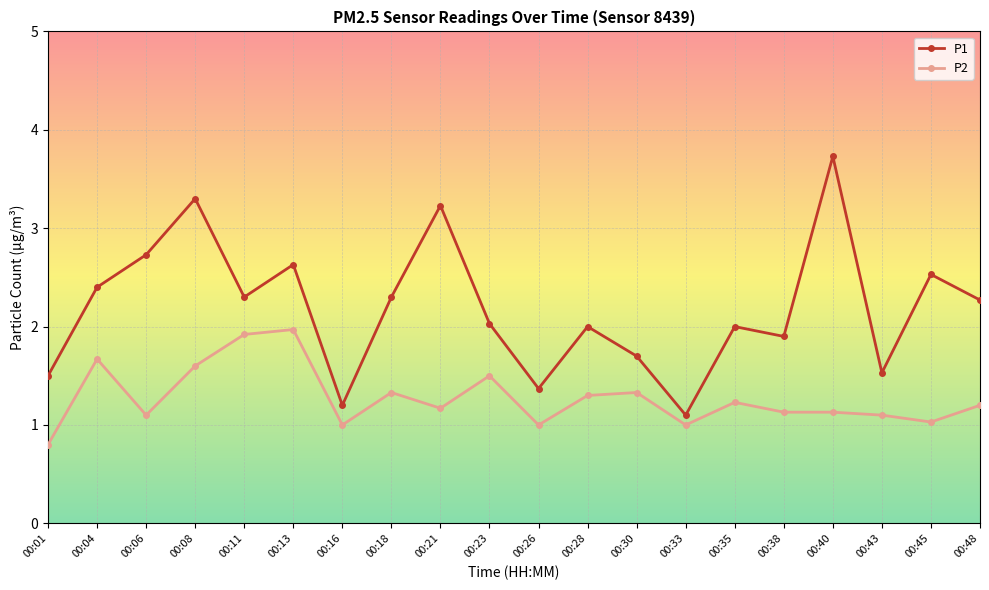

List the series in order of their peak value, lowest first.

P2, P1